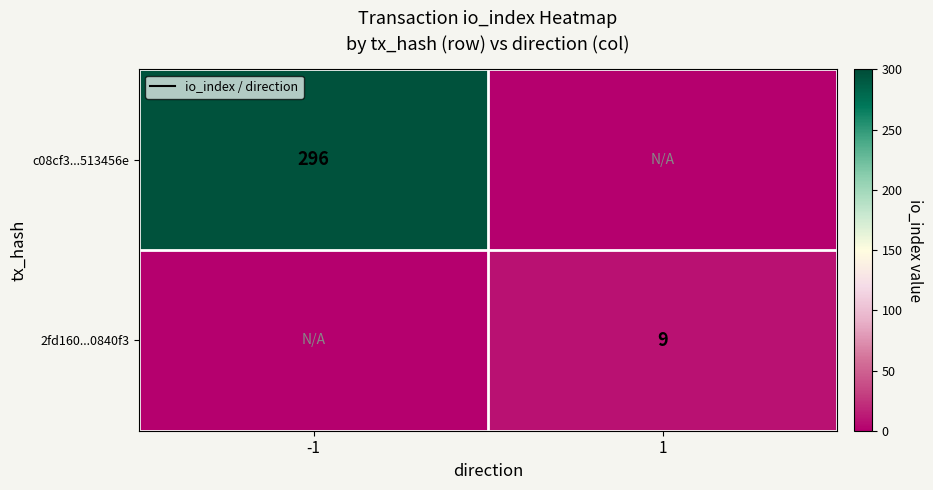

How many series are shown in this chart?

2